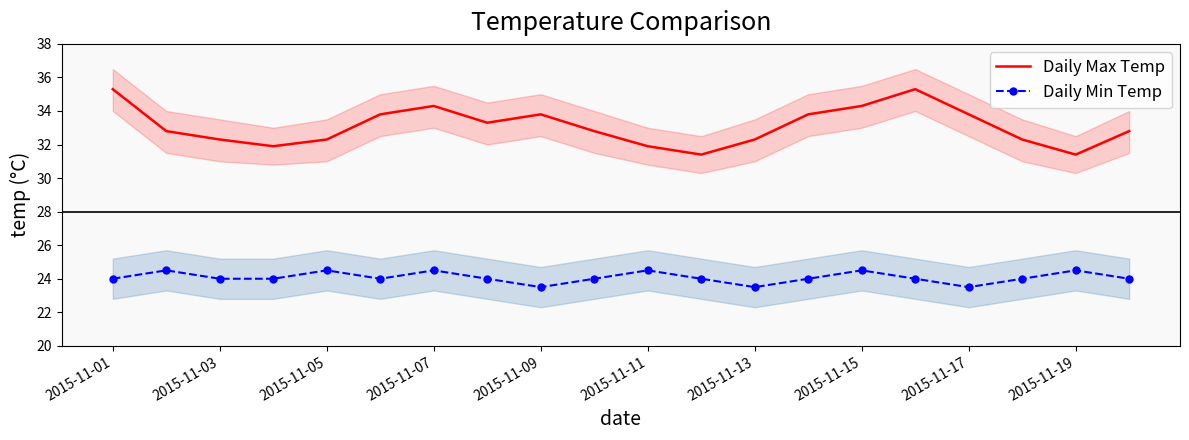

Which category has the highest value across all series?

2015-11-01